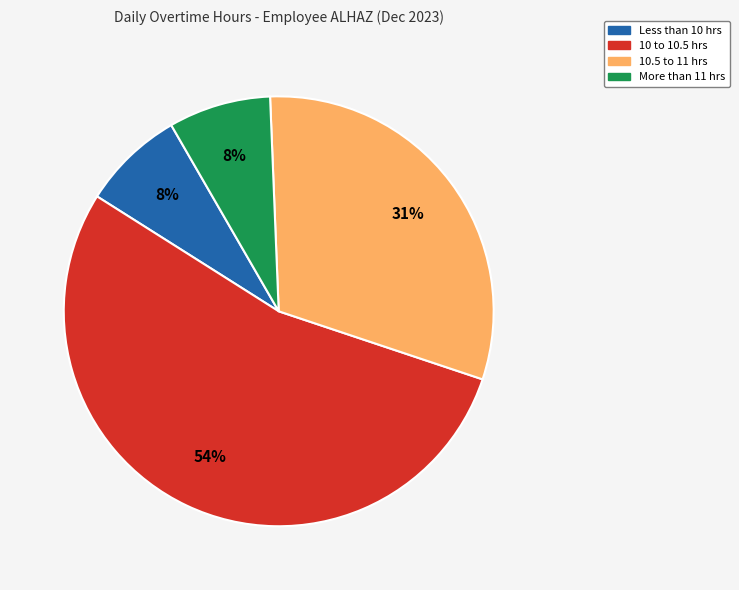

To the nearest percent, what is the average slice percentage?

25%